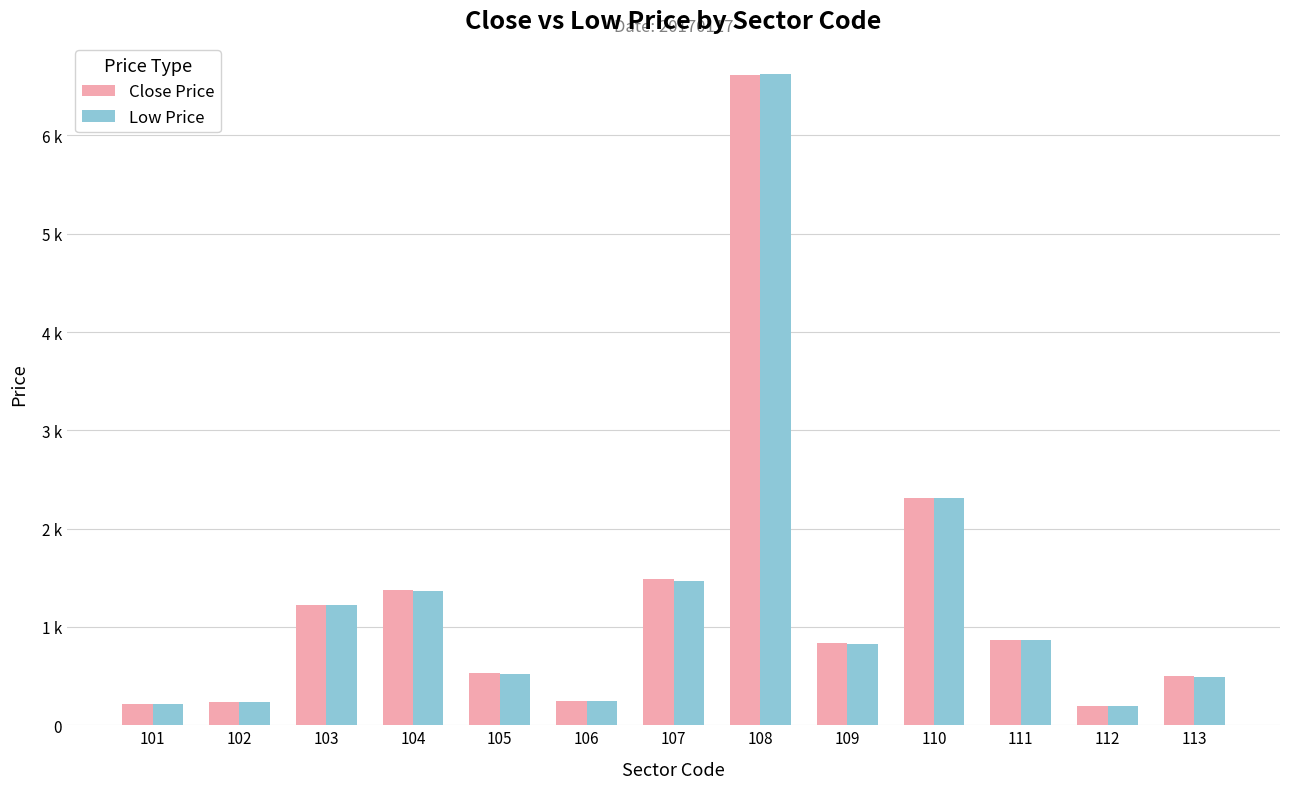

What are all the series names shown in the legend?

Close Price, Low Price